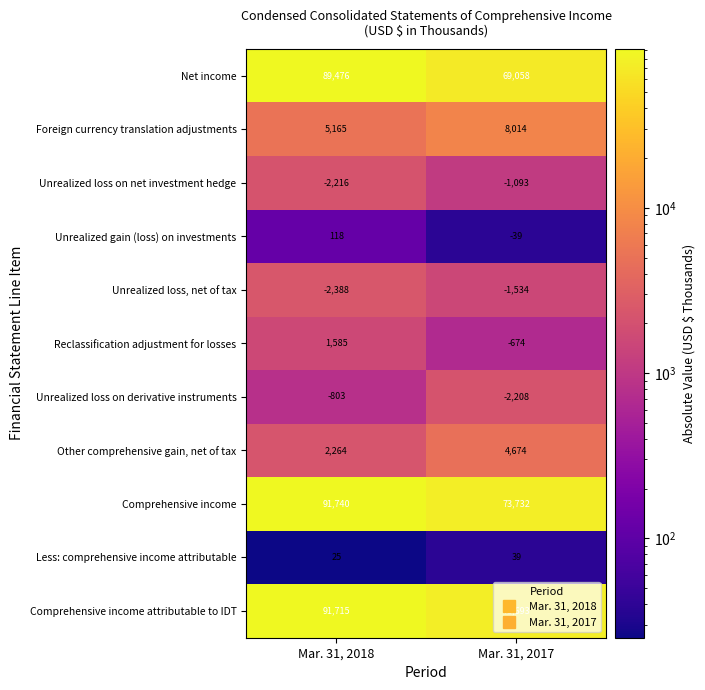

Which series has the largest range (max minus min)?

Net income